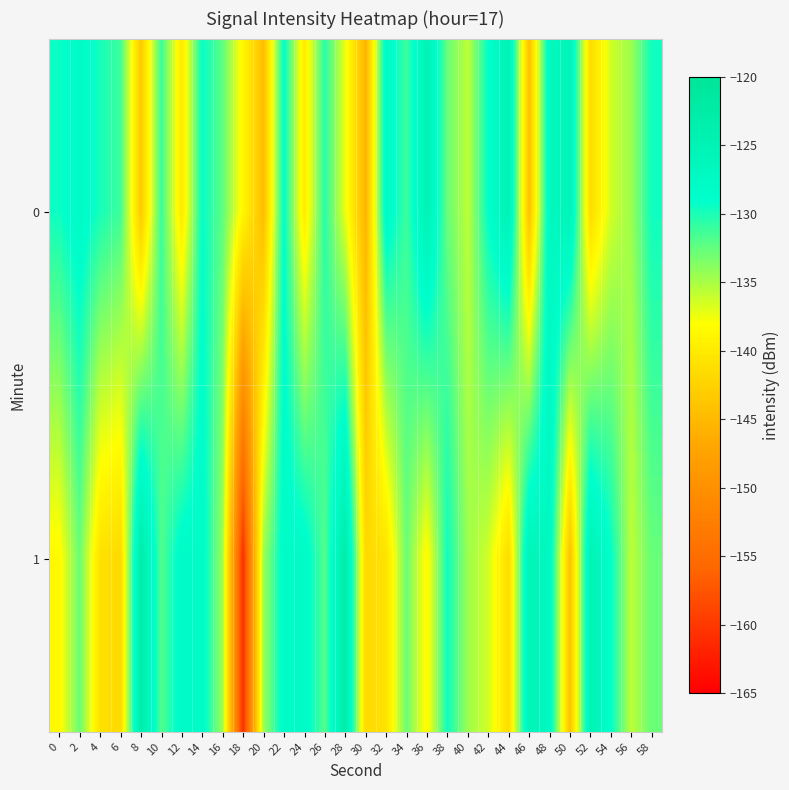

Reading left to right, what are all the values shown in this chart?

0: 0=-129.4	2=-127.8	4=-129.8	6=-131.2	8=-143.3	10=-131.0	12=-140.2	14=-129.2	16=-132.3	18=-138.8	20=-144.6	22=-128.9	24=-139.9	26=-130.4	28=-137.3	30=-145.6	32=-127.6	34=-131.1	36=-125.0	38=-132.7	40=-135.7	42=-129.0	44=-125.0	46=-144.2	48=-127.0	50=-125.4	52=-141.5	54=-136.4	56=-134.5	58=-129.6
1: 0=-138.6	2=-132.7	4=-140.9	6=-141.7	8=-122.9	10=-131.9	12=-127.9	14=-128.0	16=-134.6	18=-161.0	20=-134.6	22=-128.0	24=-127.9	26=-131.9	28=-122.9	30=-141.7	32=-140.9	34=-132.7	36=-138.6	38=-129.6	40=-134.5	42=-136.4	44=-141.5	46=-125.4	48=-127.0	50=-144.2	52=-125.0	54=-129.0	56=-135.7	58=-132.7